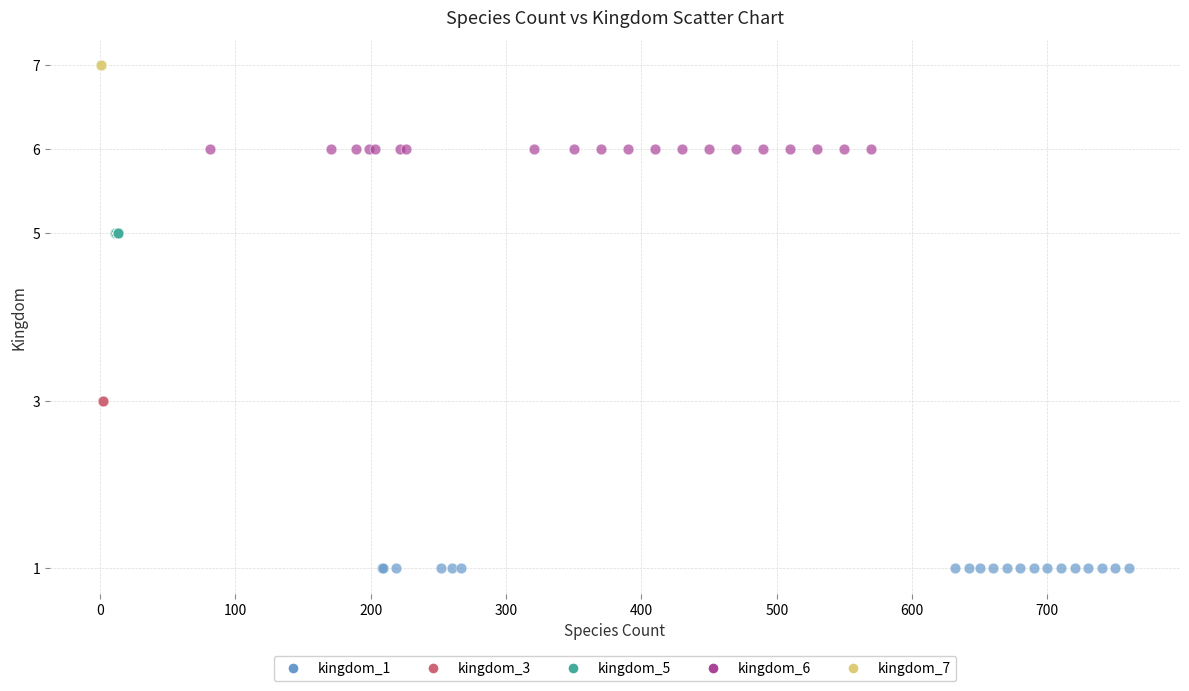

Which series reaches the maximum Y coordinate?

kingdom_7